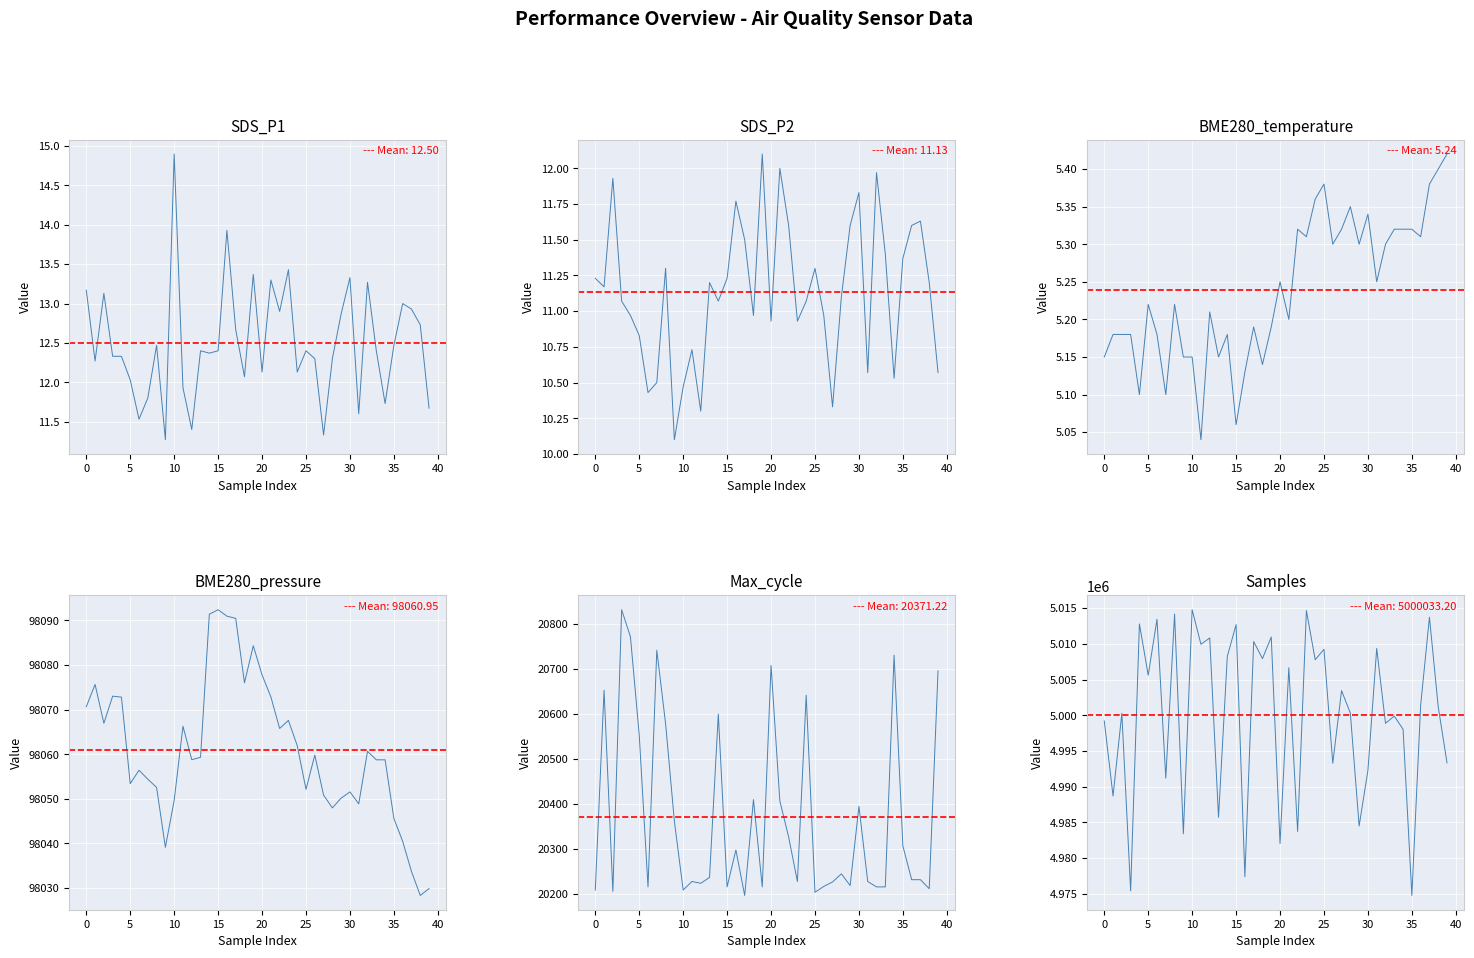

Where is BME280_pressure nearest to the value 98060?

26